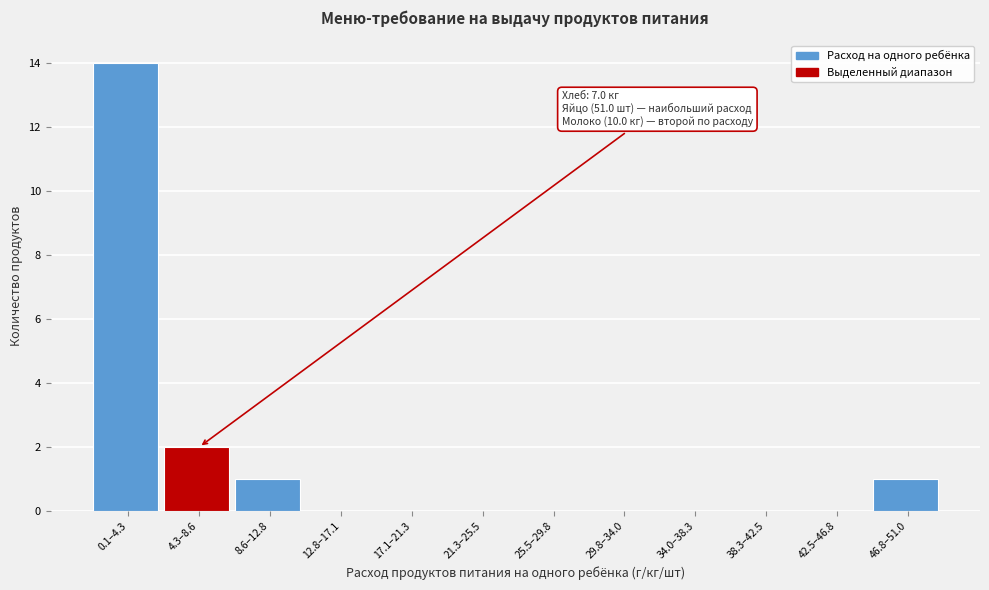

Reading left to right, what are all the values shown in this chart?

0.1–4.3=14	4.3–8.6=2	8.6–12.8=1	12.8–17.1=0	17.1–21.3=0	21.3–25.5=0	25.5–29.8=0	29.8–34.0=0	34.0–38.3=0	38.3–42.5=0	42.5–46.8=0	46.8–51.0=1